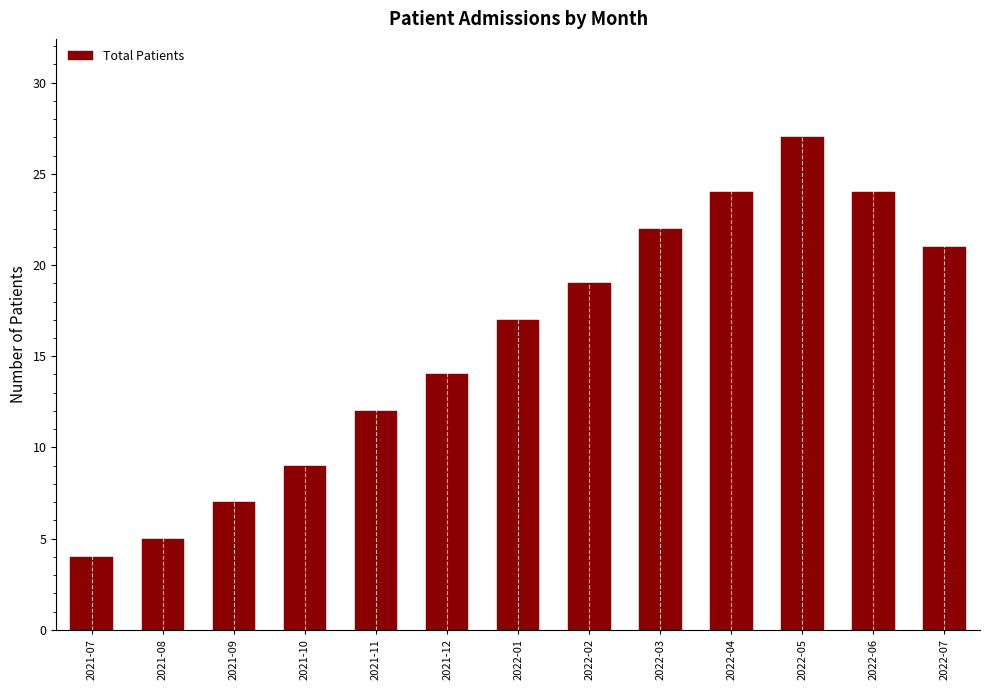

Does the chart contain stacked bars?

No